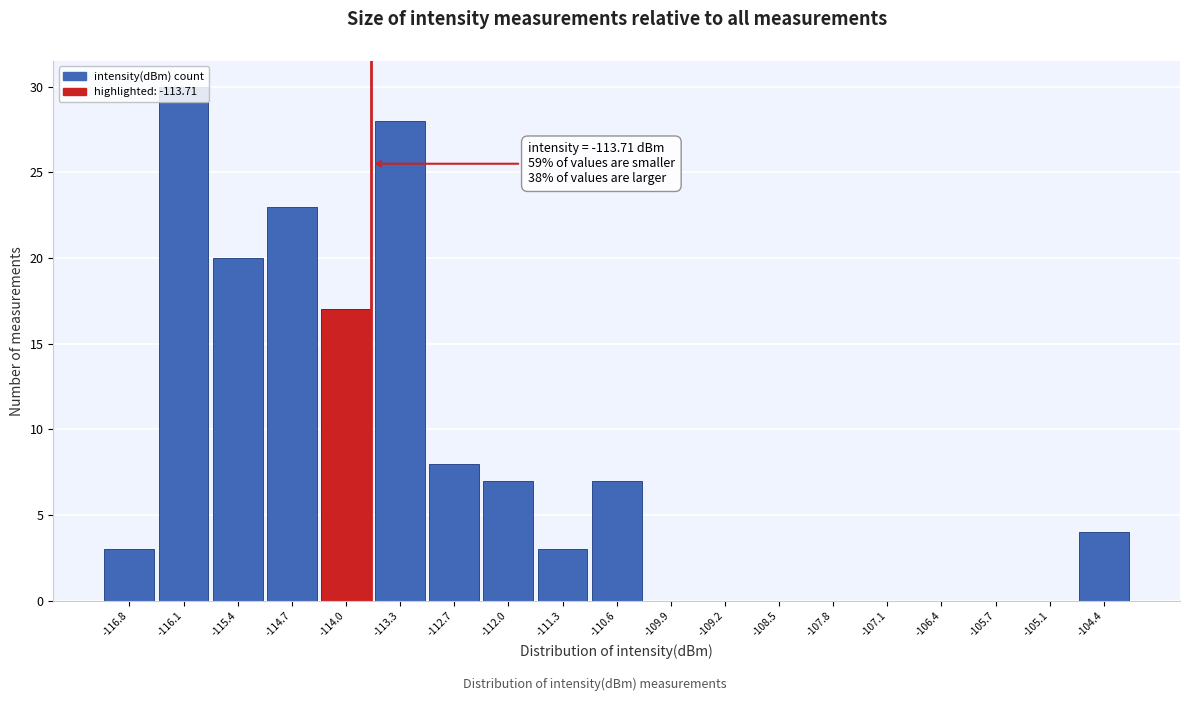

Over which range of the x-axis is the bar tallest?

-116.5 to -115.8